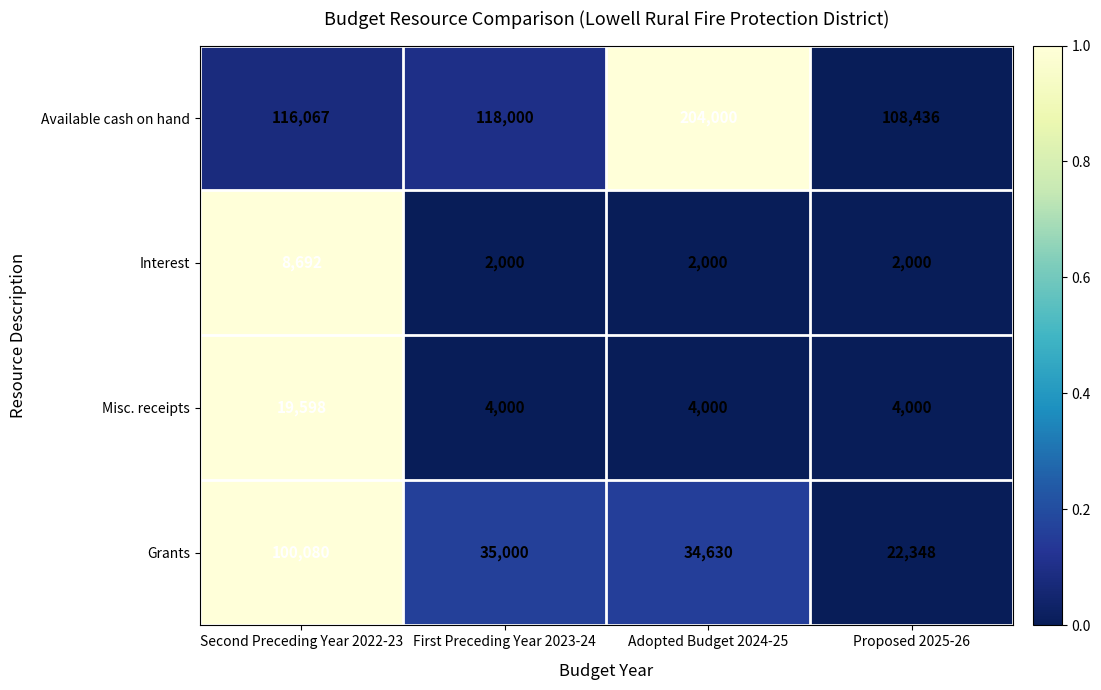

Rank the series by their maximum value, from lowest to highest.

Interest, Misc. receipts, Grants, Available cash on hand